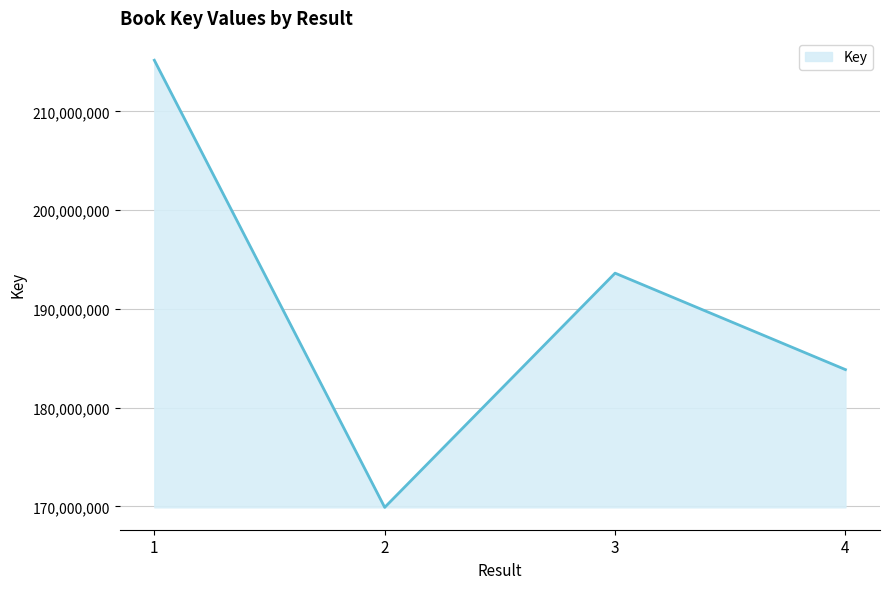

What is the sum of all values?

762561447